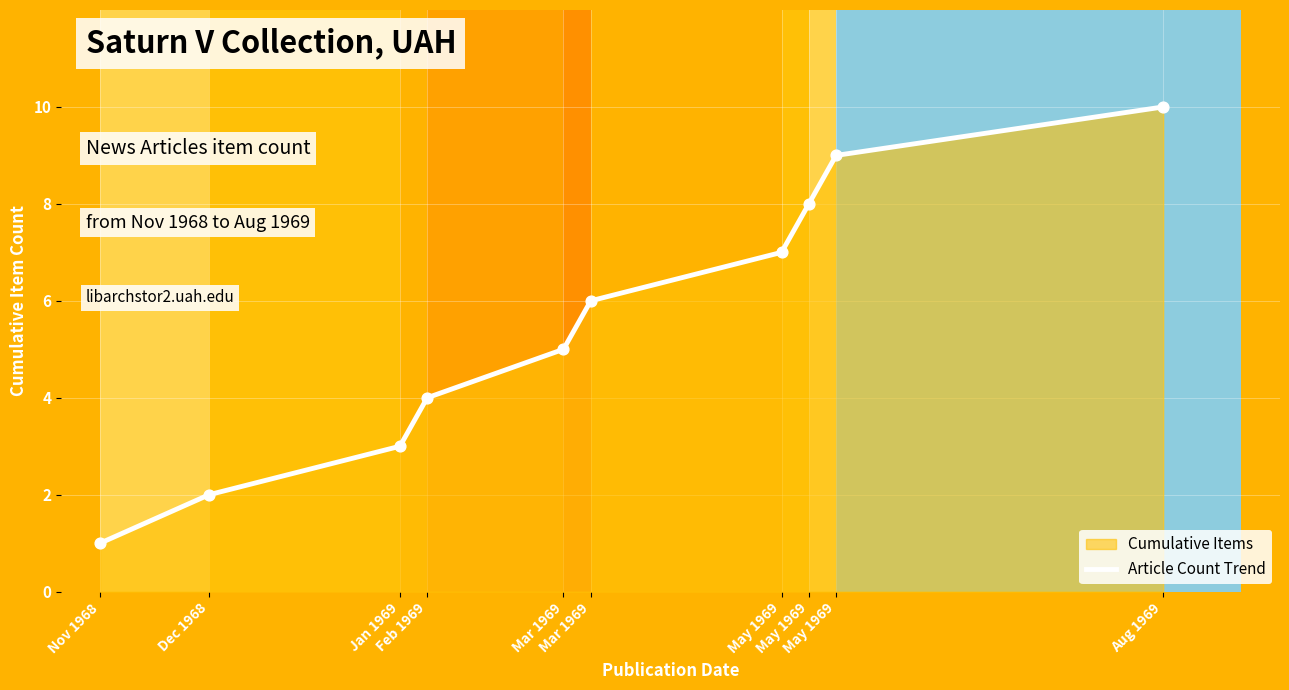

Between Aug 1969 and May 1969, which is larger?

Aug 1969